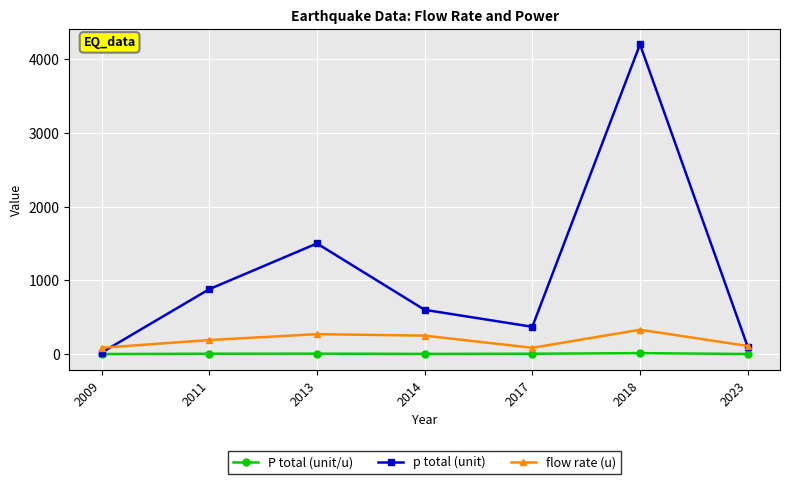

What is the value of the flow rate (u) point at the 2nd from the left?

190.0